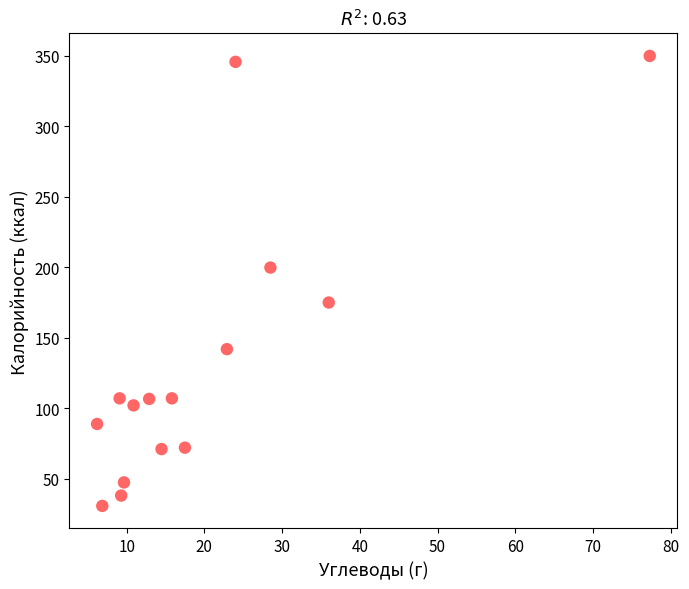

What is the range of Y values (max minus min)?

319.3